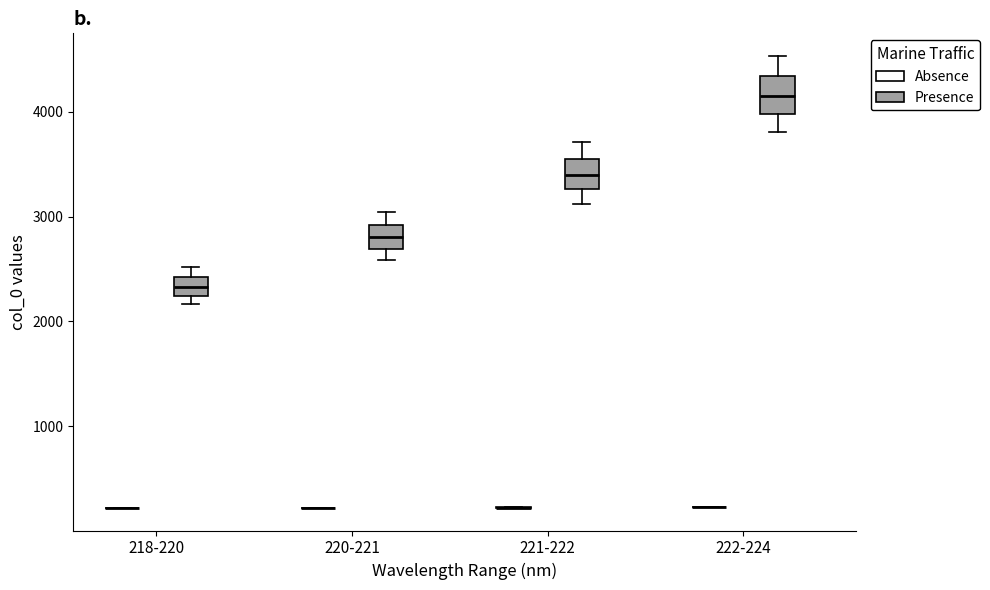

Reading left to right, read every box against the y-axis: the position of its median line, the range the box covers, and the ends of its whiskers. The values are not printed on the chart, so give them approximately, as read against the axis.

218-220 (Absence): box collapsed to a line at 200, whiskers 200 to 200
218-220 (Presence): median 2300, box 2200 to 2400, whiskers 2200 (just below the box's lower edge) to 2500
220-221 (Absence): box collapsed to a line at 200, whiskers 200 to 200
220-221 (Presence): median 2800, box 2700 to 2900, whiskers 2600 to 3000
221-222 (Absence): box collapsed to a line at 200, whiskers 200 to 200
221-222 (Presence): median 3400, box 3300 to 3600, whiskers 3100 to 3700
222-224 (Absence): box collapsed to a line at 200, whiskers 200 to 200
222-224 (Presence): median 4200, box 4000 to 4300, whiskers 3800 to 4500